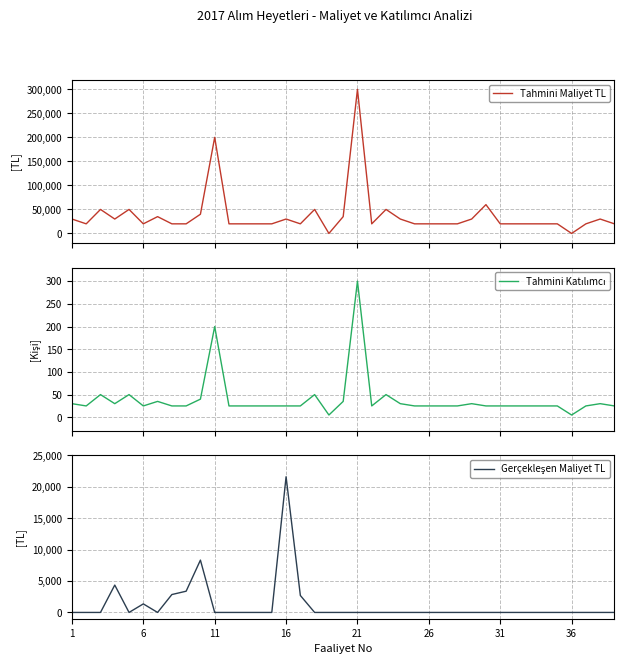

How many positive values does the Tahmini Maliyet TL series have?

37